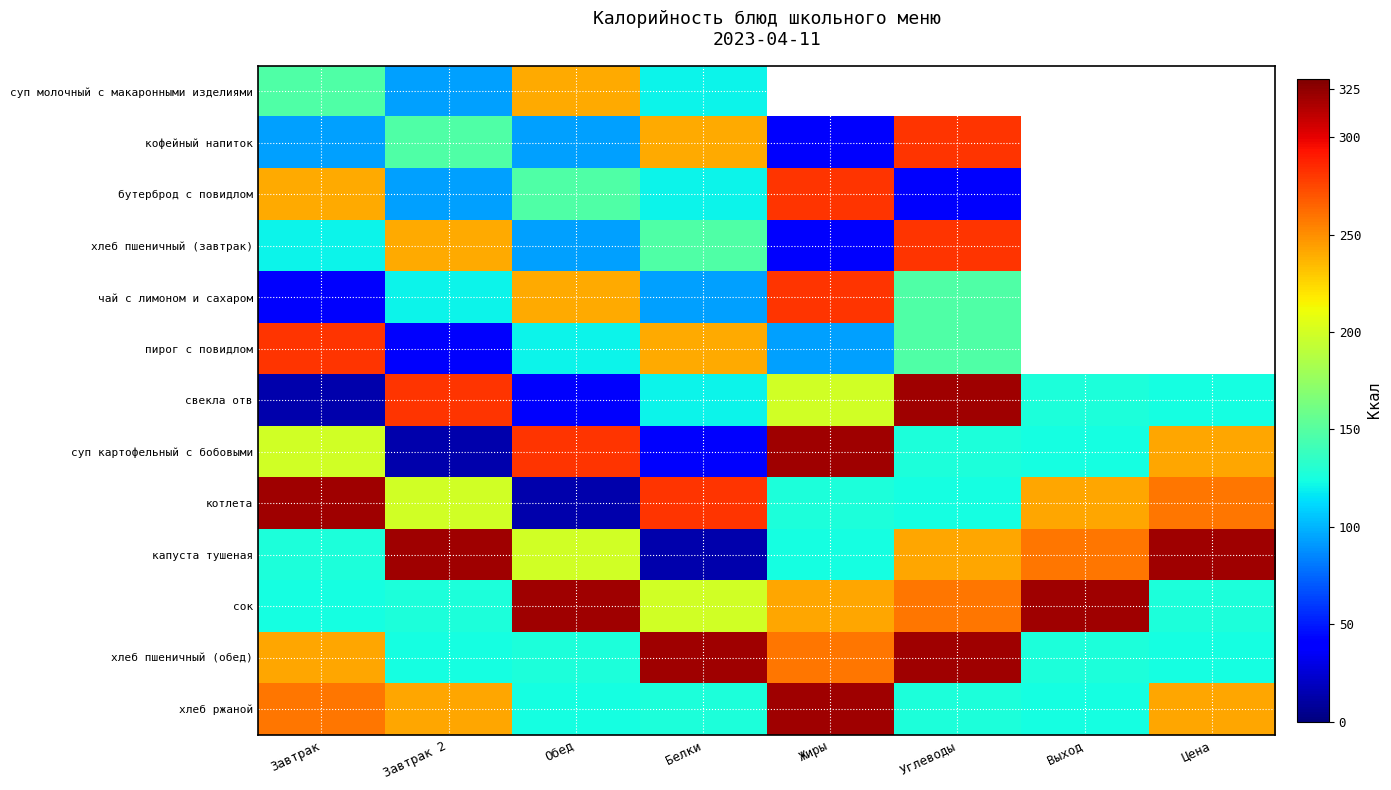

What is the total value across all series at Завтрак 2?

2044.0